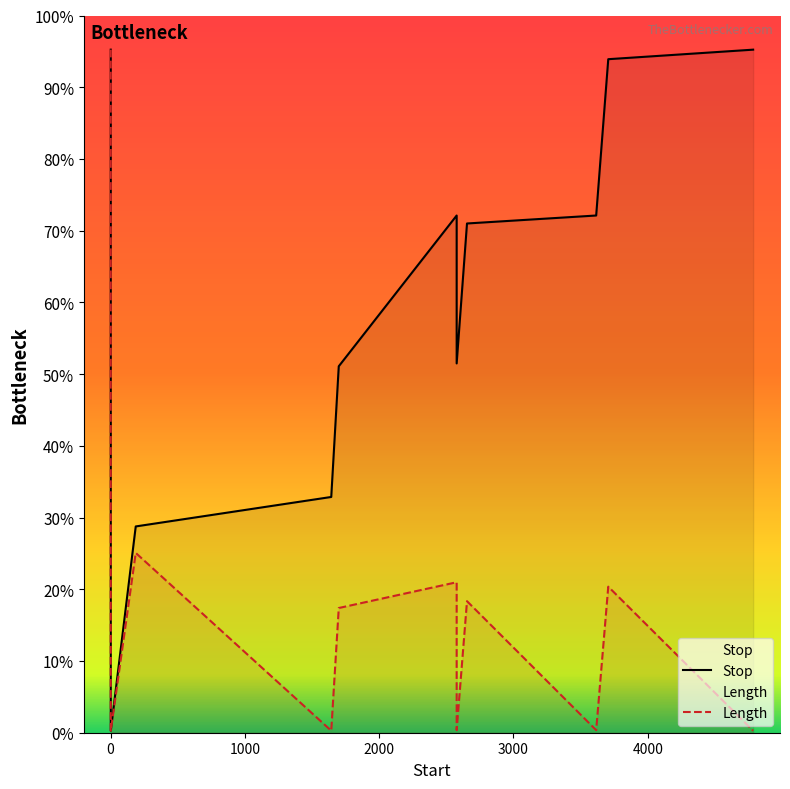

Where is Length nearest to the value 2406?

1